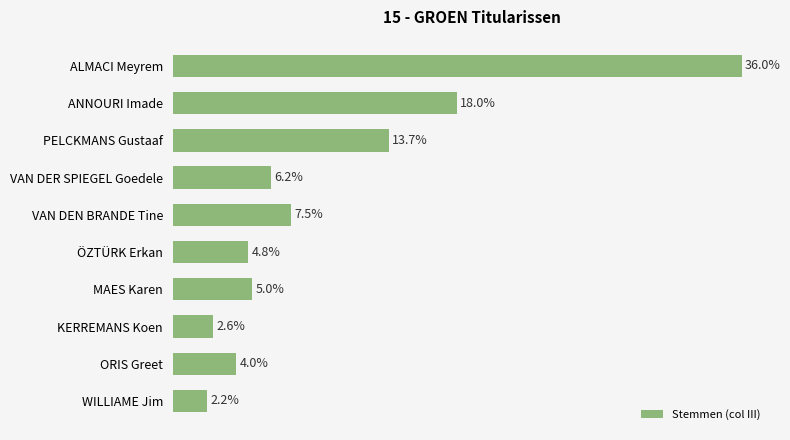

Are the bars horizontal?

Yes